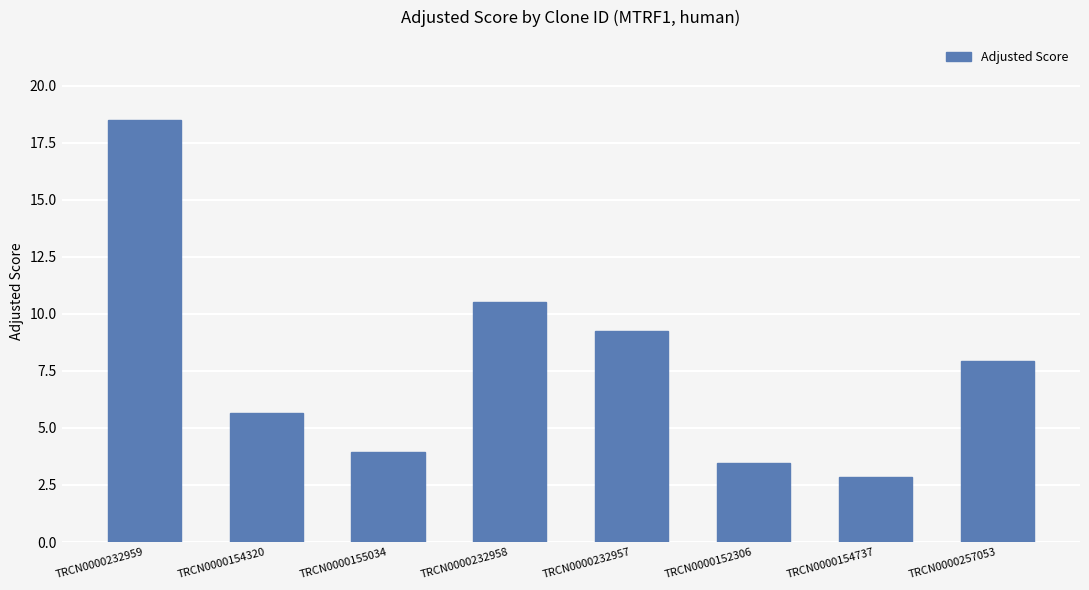

What is the sum of the values at TRCN0000155034 and TRCN0000232957?

13.2